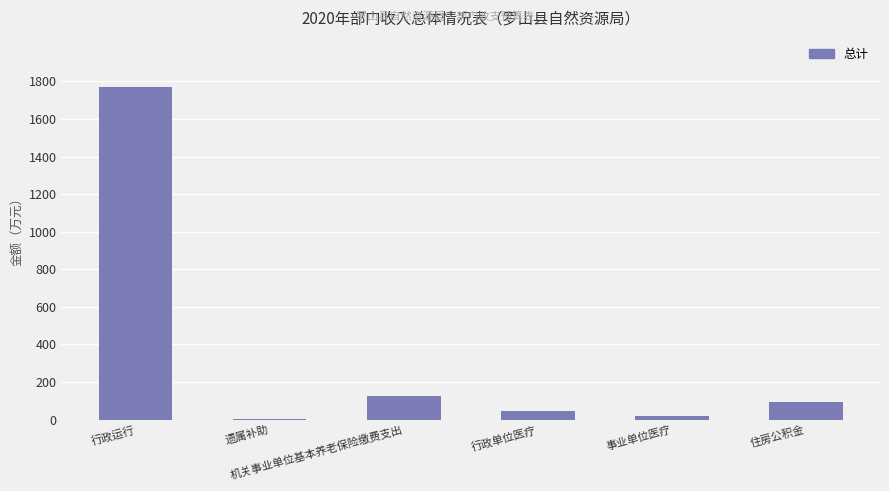

How many categories are shown in the chart?

6